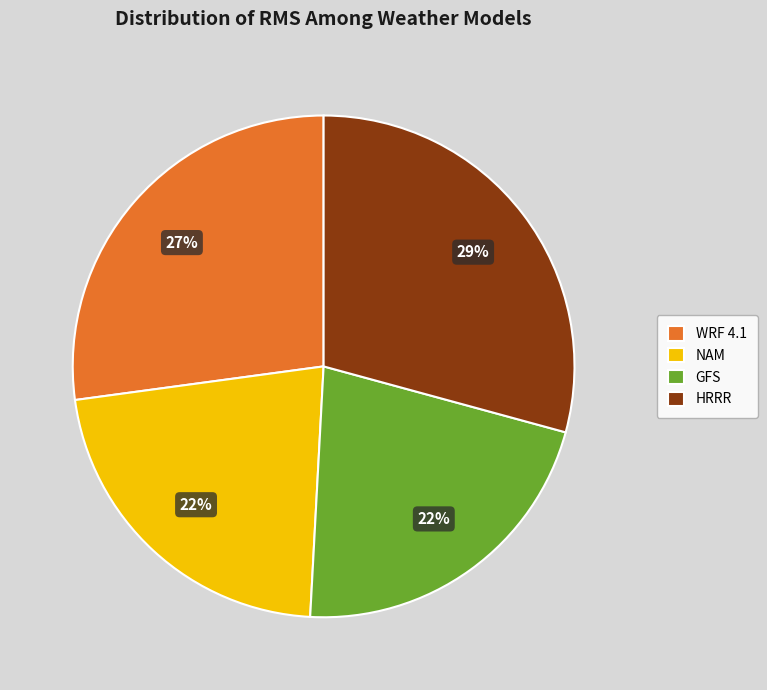

Is the sum of WRF 4.1 and GFS greater than half?

No